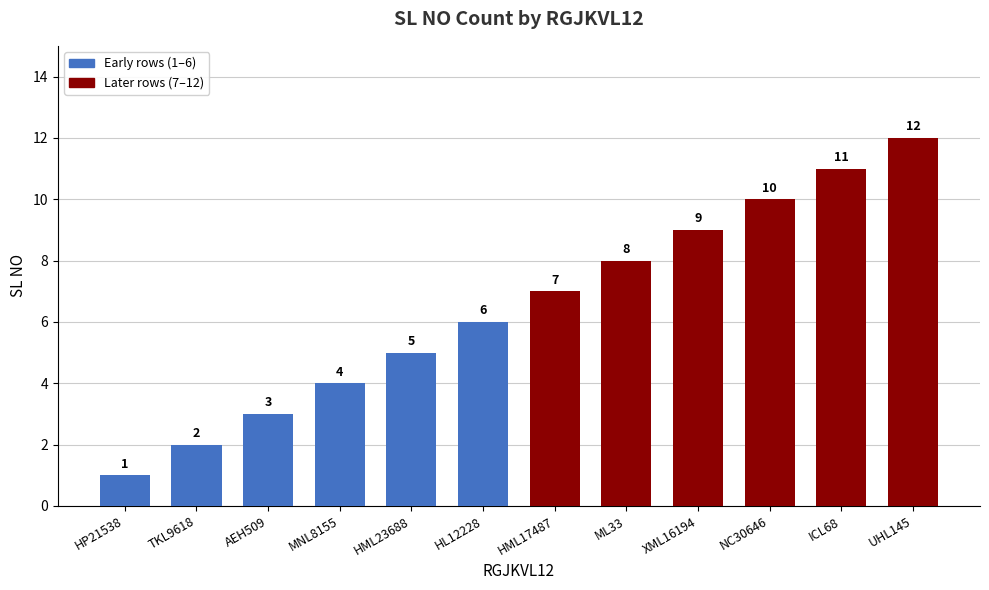

What is the change in value from HML17487 to UHL145?

+5